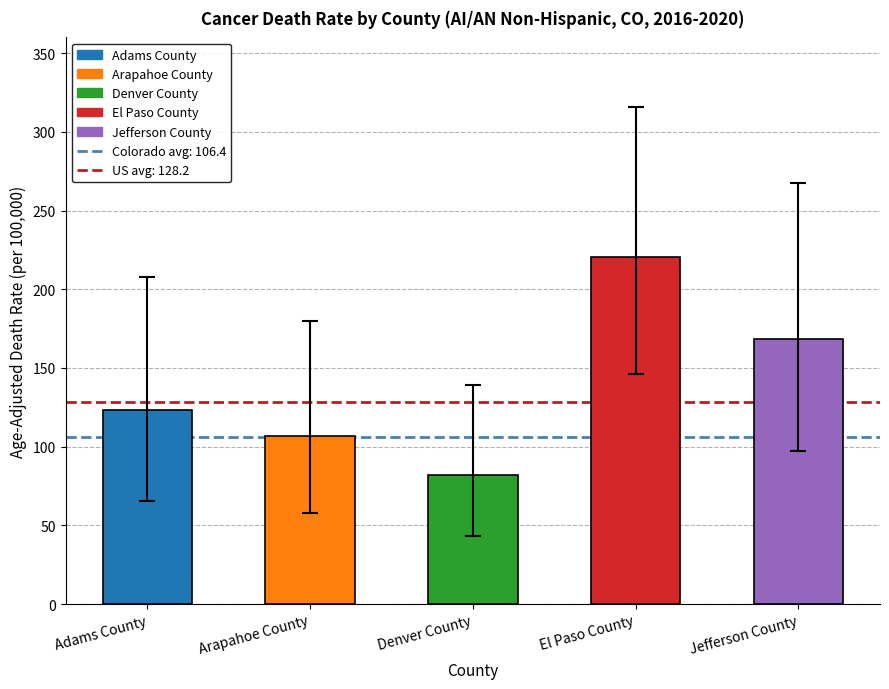

What is the label of the 1st bar from the left?

Adams County